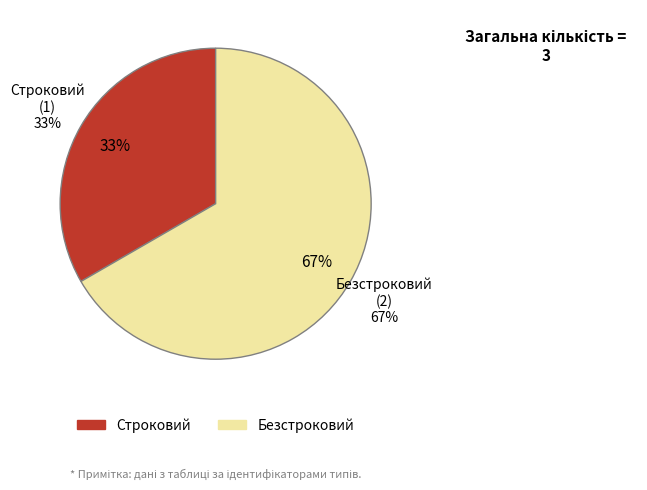

Combined, do Строковий and Безстроковий account for over 50%?

Yes